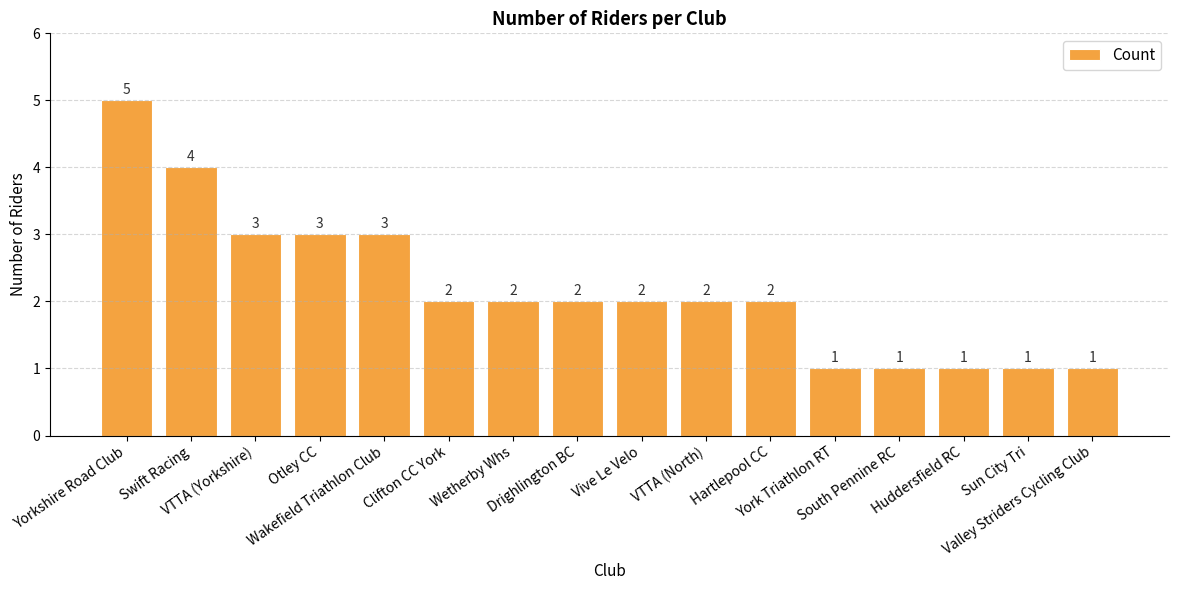

What is the sum of the values at Yorkshire Road Club and VTTA (North)?

7